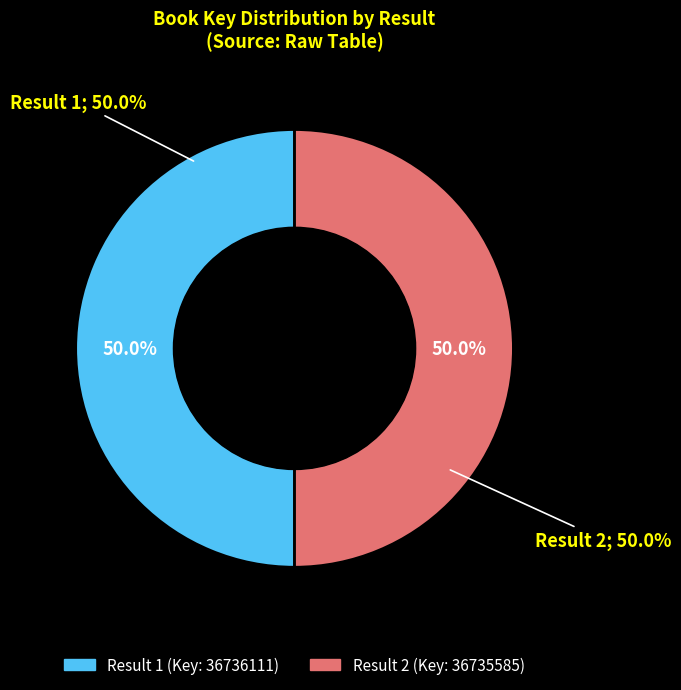

What is the ratio of the value at Result 1 to the value at Result 2?

1.0